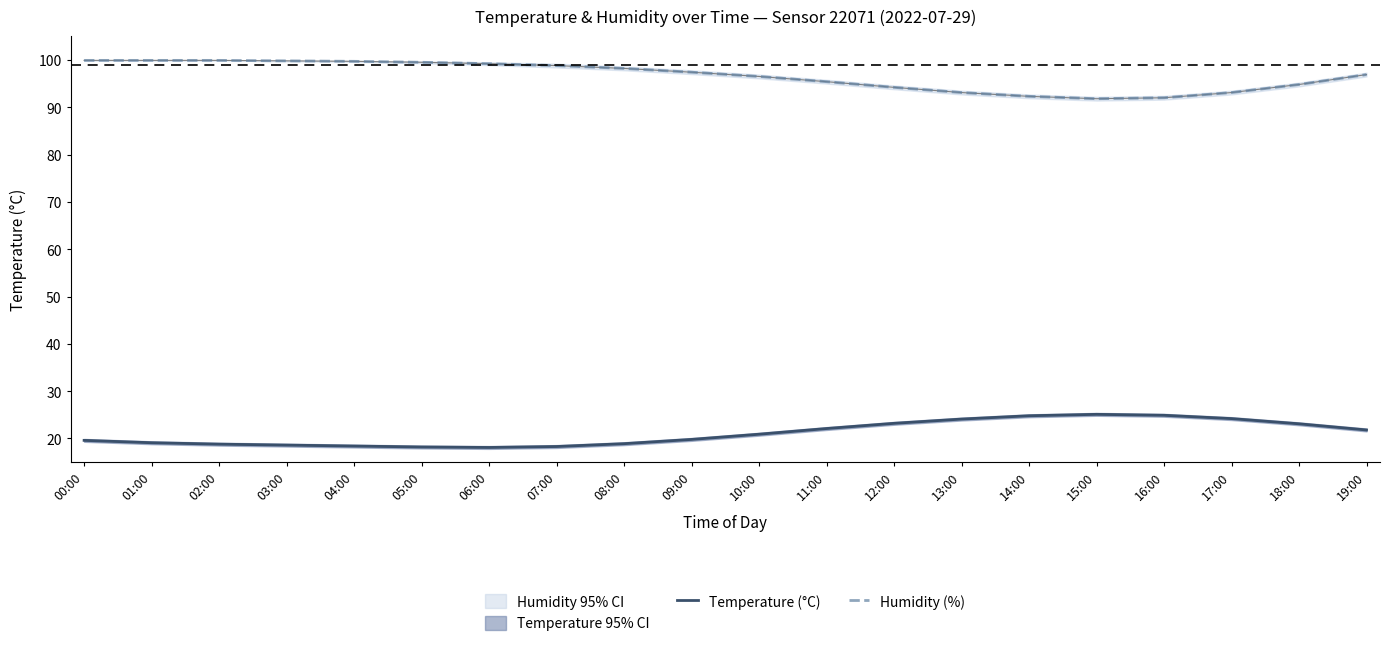

Does the chart have visible grid lines?

No